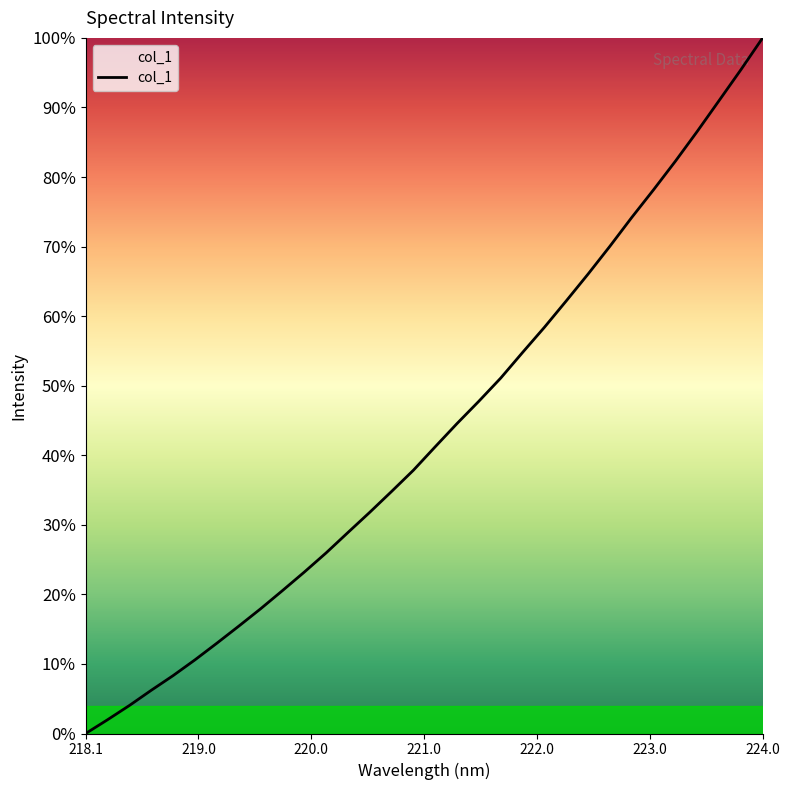

True or false: there are more than 1 points higher than both neighbors.

False